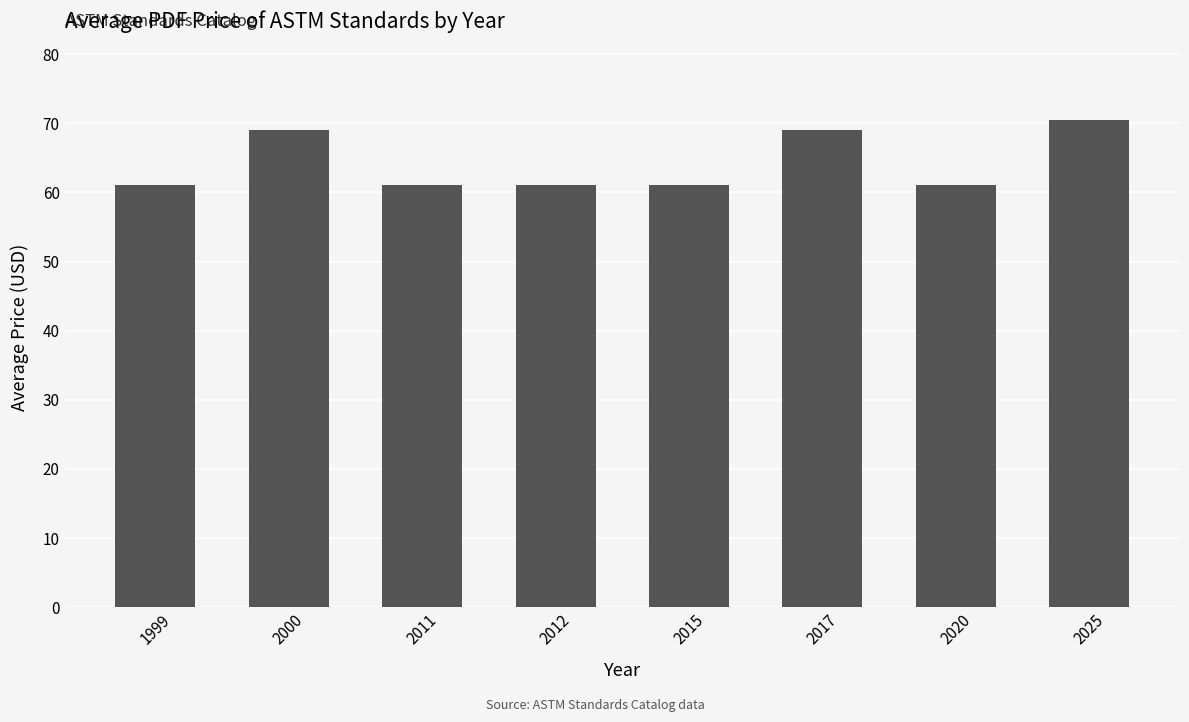

True or false: the data shows 61.0 at 1999.

True